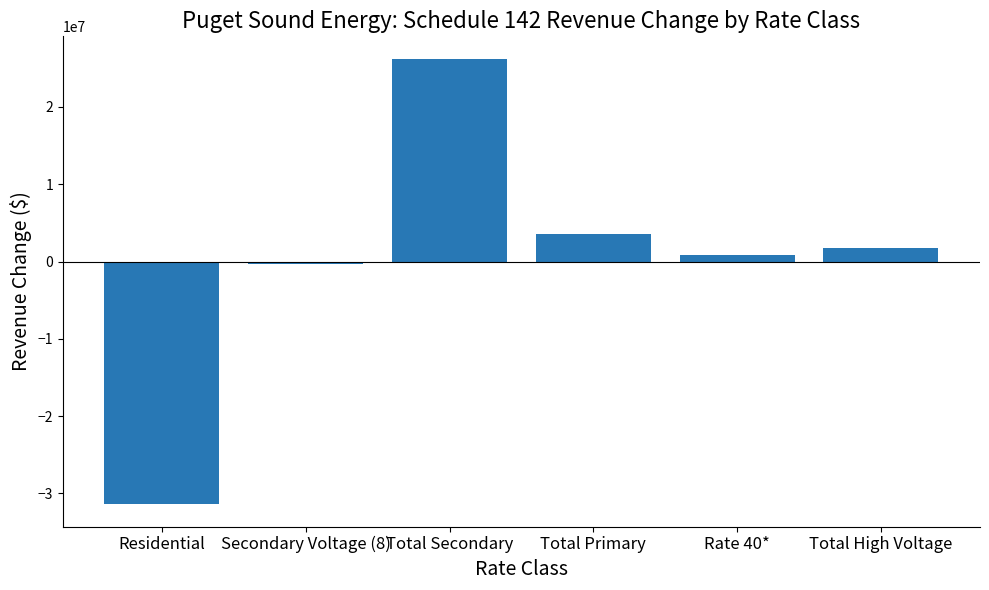

How many data points are less than 1700000?

3